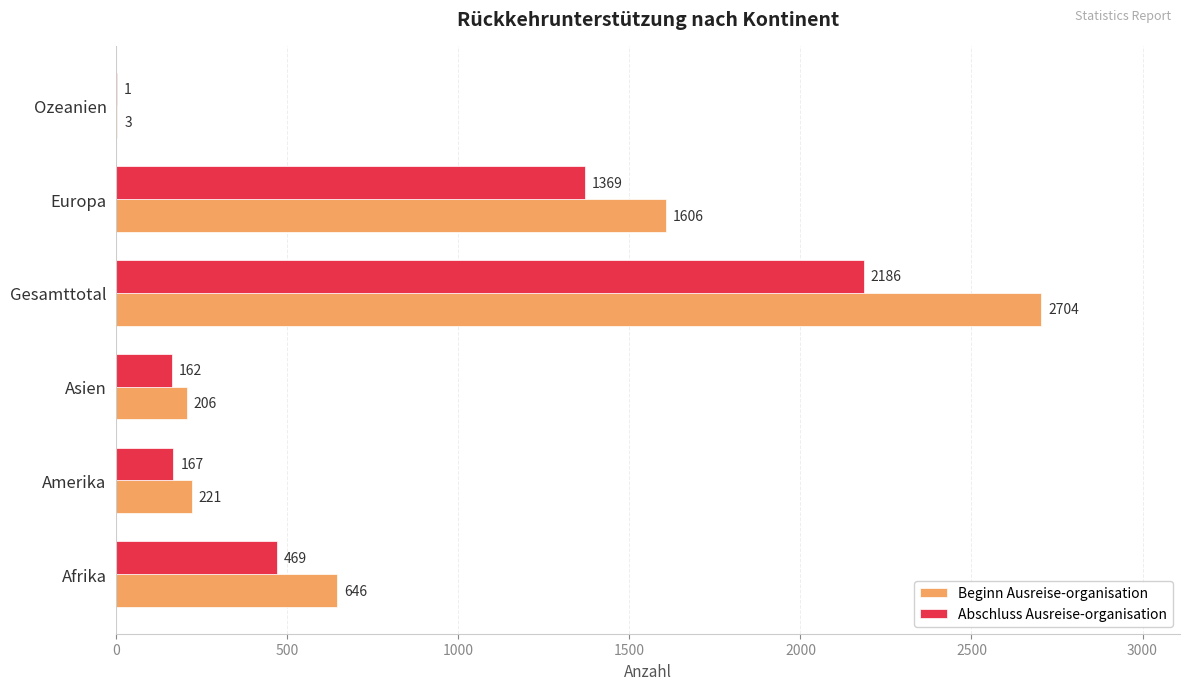

Count the number of categories in the chart.

6